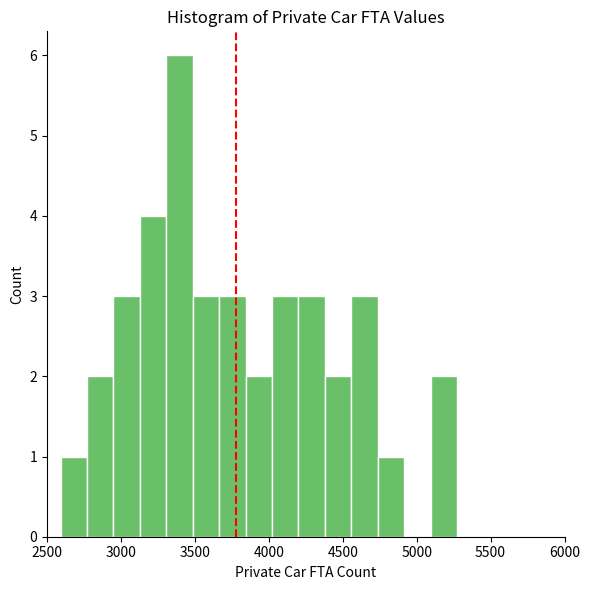

Read against the x-axis, roughly where is the centre of the tallest bar?

3400